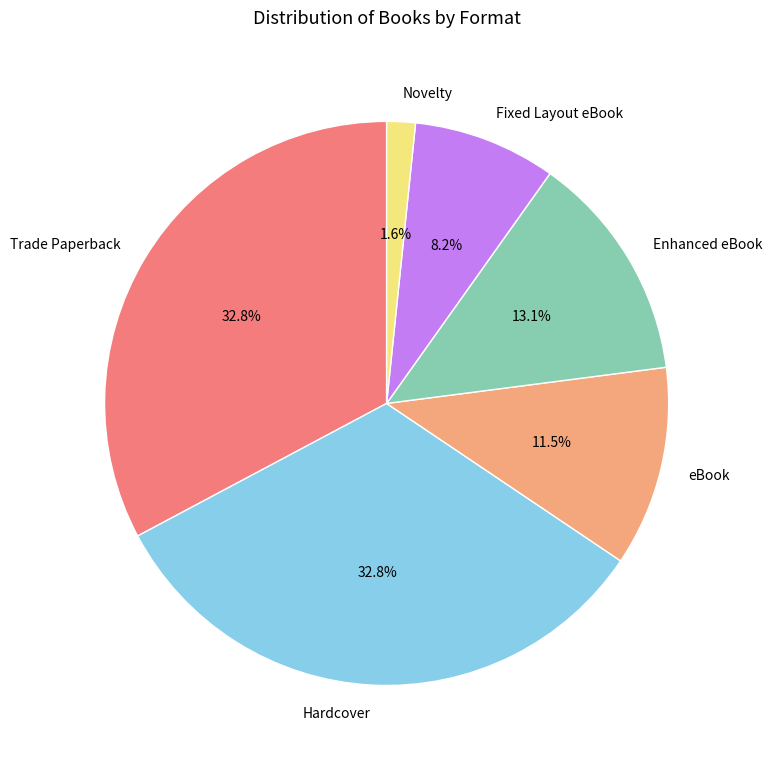

Which has a higher value, Enhanced eBook or Fixed Layout eBook?

Enhanced eBook